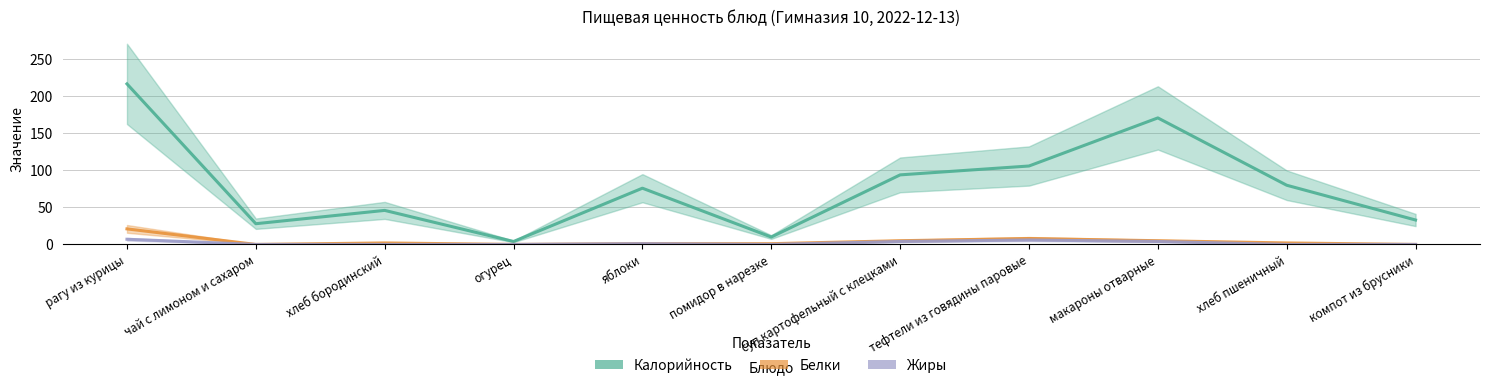

What position from the right is огурец?

8